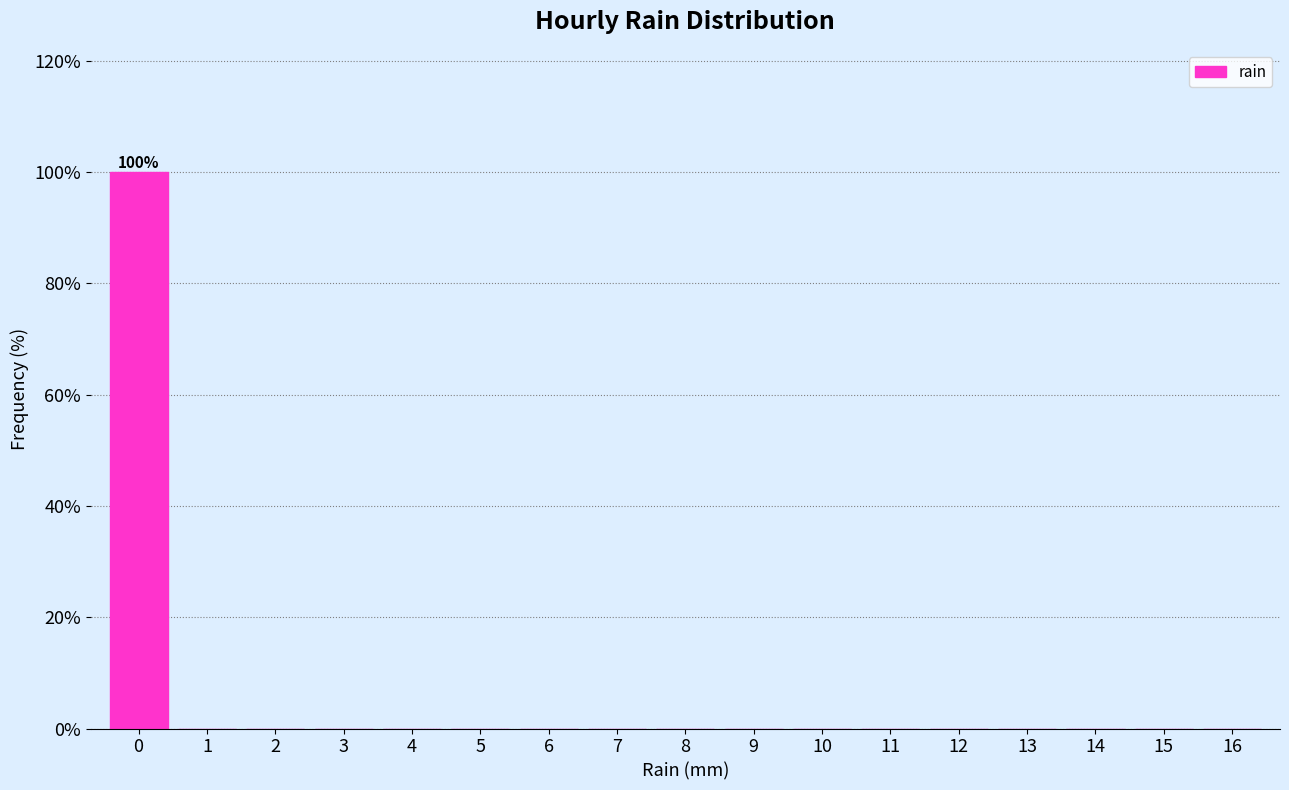

Reading left to right, list all the values displayed in this chart.

0=100	1=0	2=0	3=0	4=0	5=0	6=0	7=0	8=0	9=0	10=0	11=0	12=0	13=0	14=0	15=0	16=0